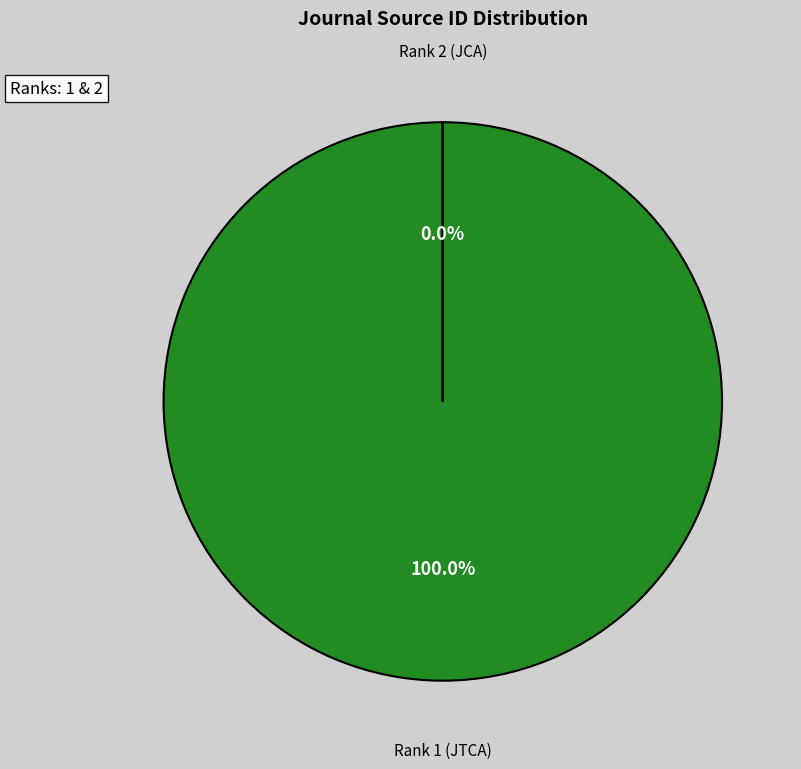

Is there a majority slice in this chart?

Yes